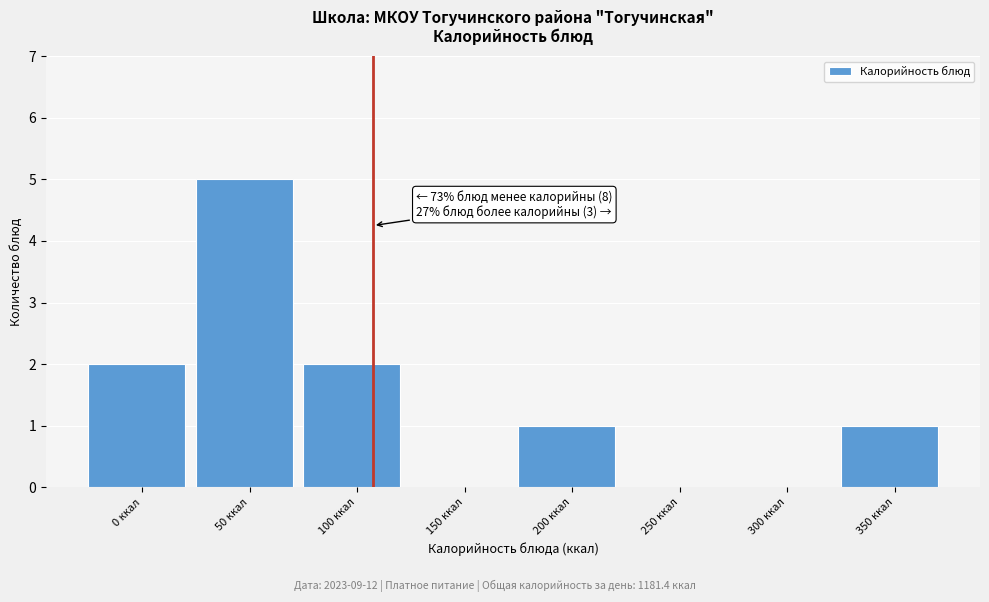

Reading right to left, extract all data points from this chart.

350 ккал=1	300 ккал=0	250 ккал=0	200 ккал=1	150 ккал=0	100 ккал=2	50 ккал=5	0 ккал=2